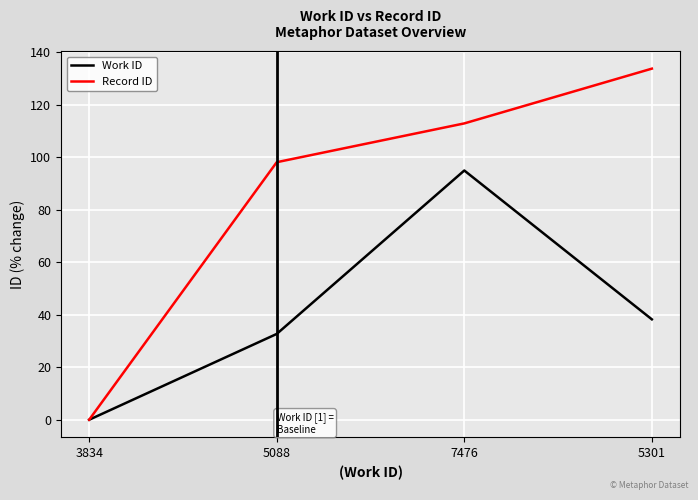

List the series in order of their peak value, lowest first.

Work ID, Record ID